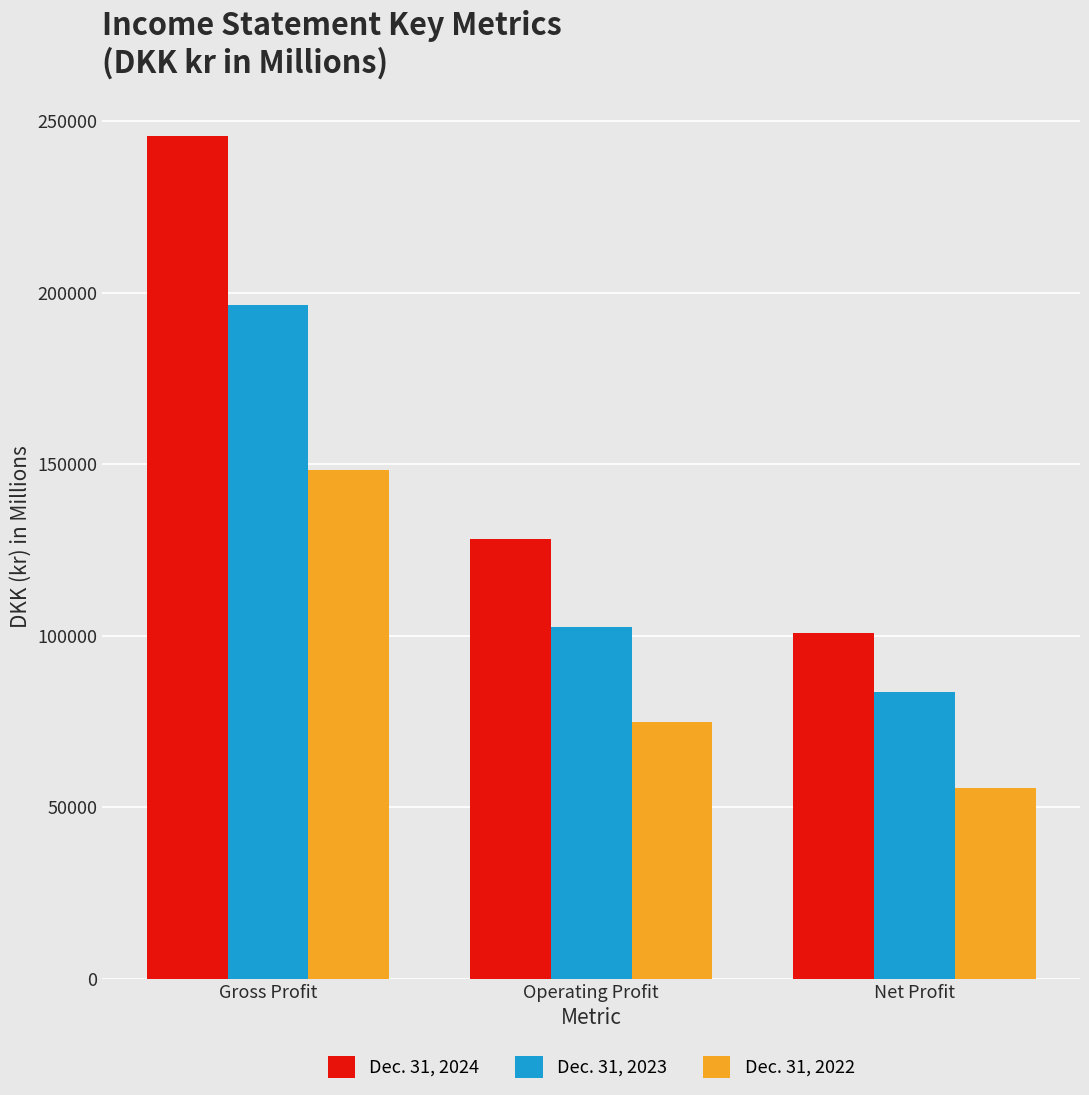

What is the sum of the Dec. 31, 2022 values at Gross Profit and Net Profit?

204031